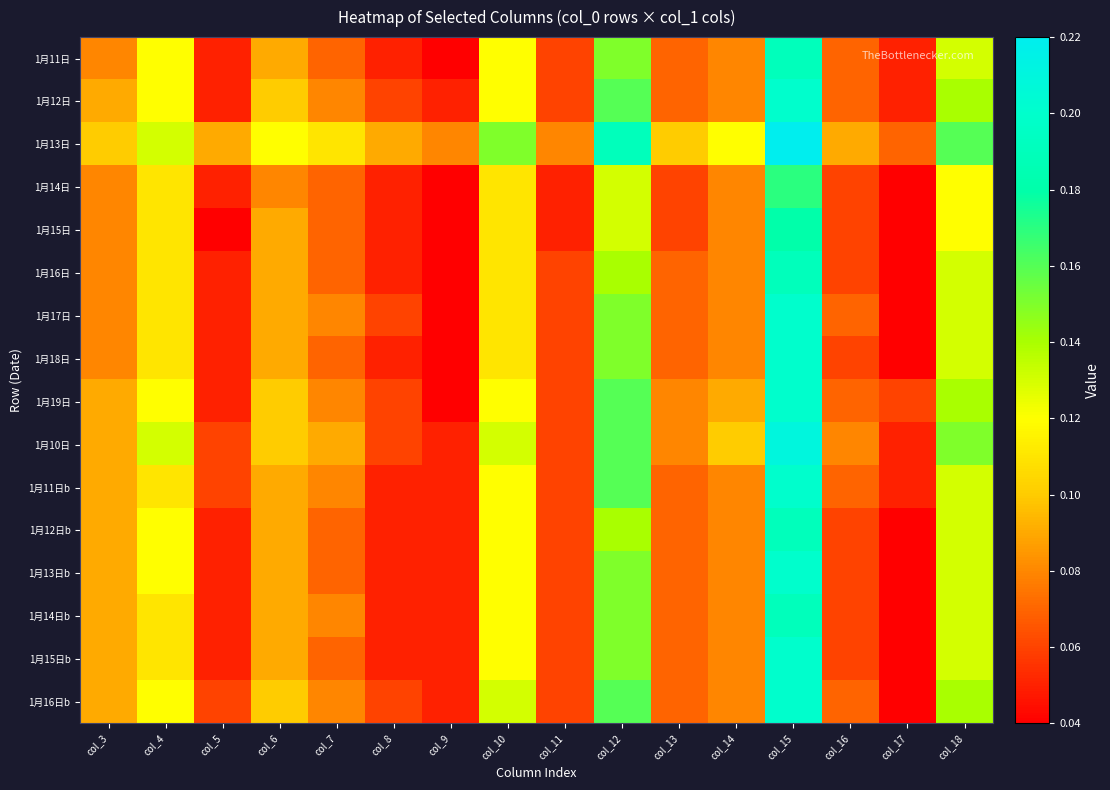

List the series in order of their peak value, highest first.

1月13日, 1月10日, 1月12日, 1月17日, 1月18日, 1月19日, 1月11日b, 1月13日b, 1月15日b, 1月16日b, 1月11日, 1月16日, 1月12日b, 1月14日b, 1月15日, 1月14日